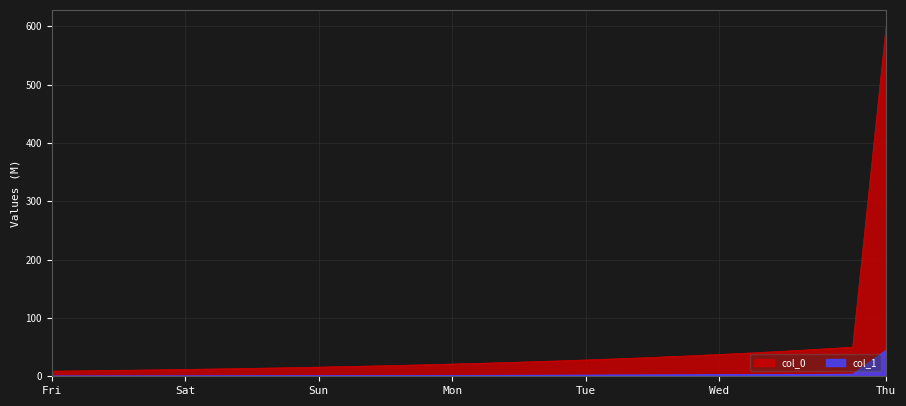

At how many categories does at least one series exceed 122?

1